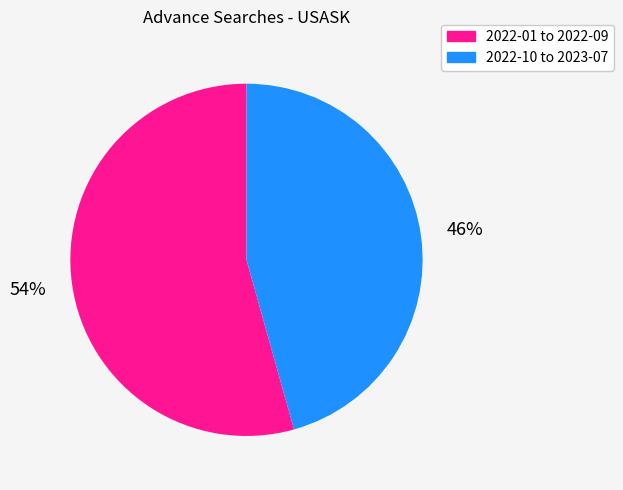

Rank the categories by value from highest to lowest.

2022-01 to 2022-09, 2022-10 to 2023-07